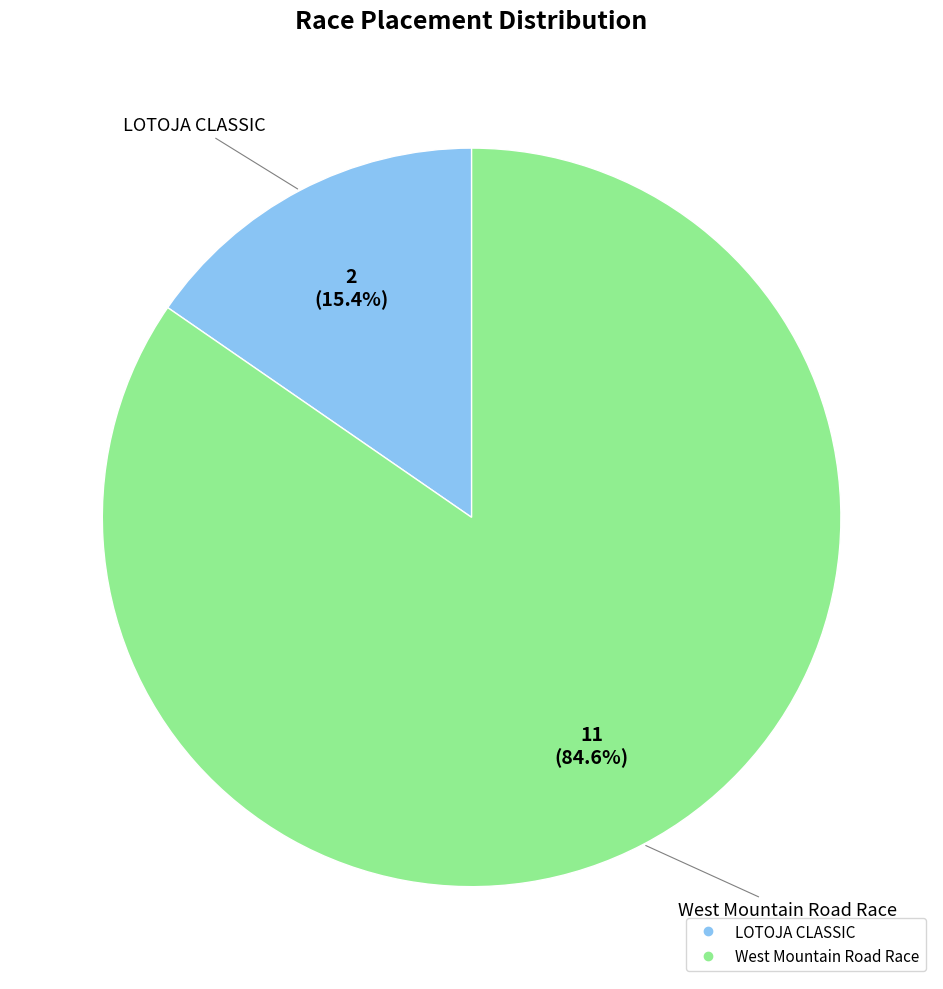

What percentage is the West Mountain Road Race slice, to the nearest percent?

85%